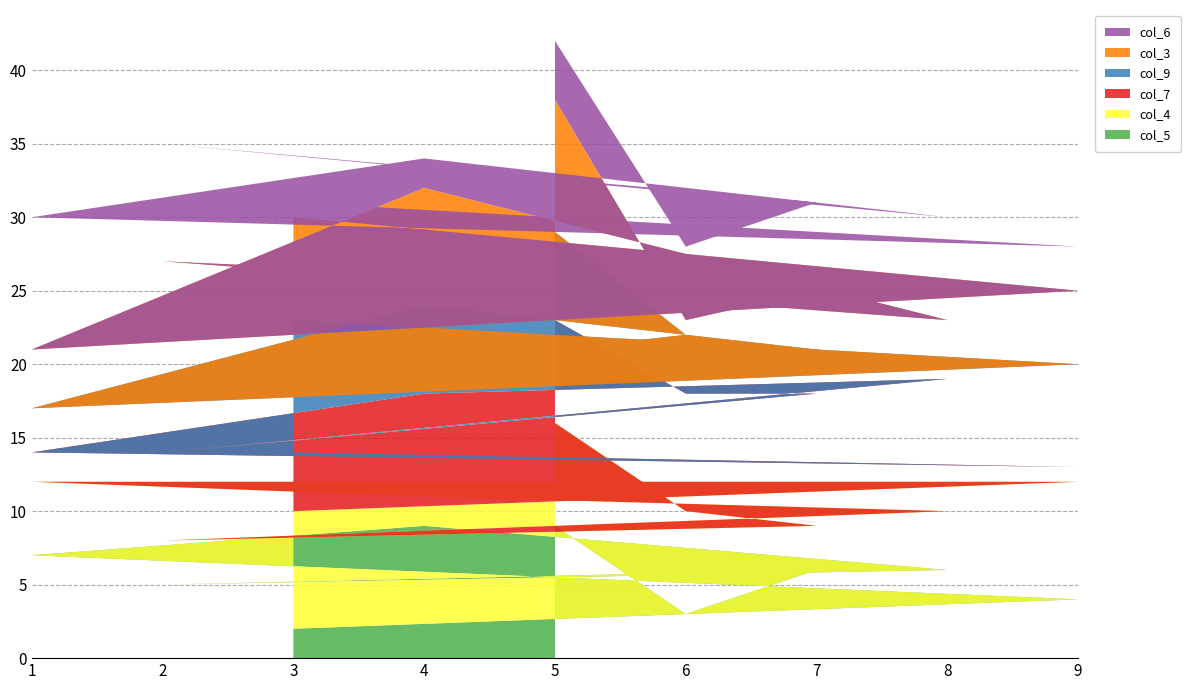

Reading left to right, extract all data points from this chart.

col_5: 9	3	6	5	6	9	7	4	2
col_4: 7	7	3	3	4	2	5	8	8
col_7: 7	8	9	6	9	7	2	1	4
col_9: 6	4	5	4	1	6	3	7	9
col_3: 9	1	2	9	3	8	4	5	7
col_6: 4	5	6	8	7	2	9	3	1